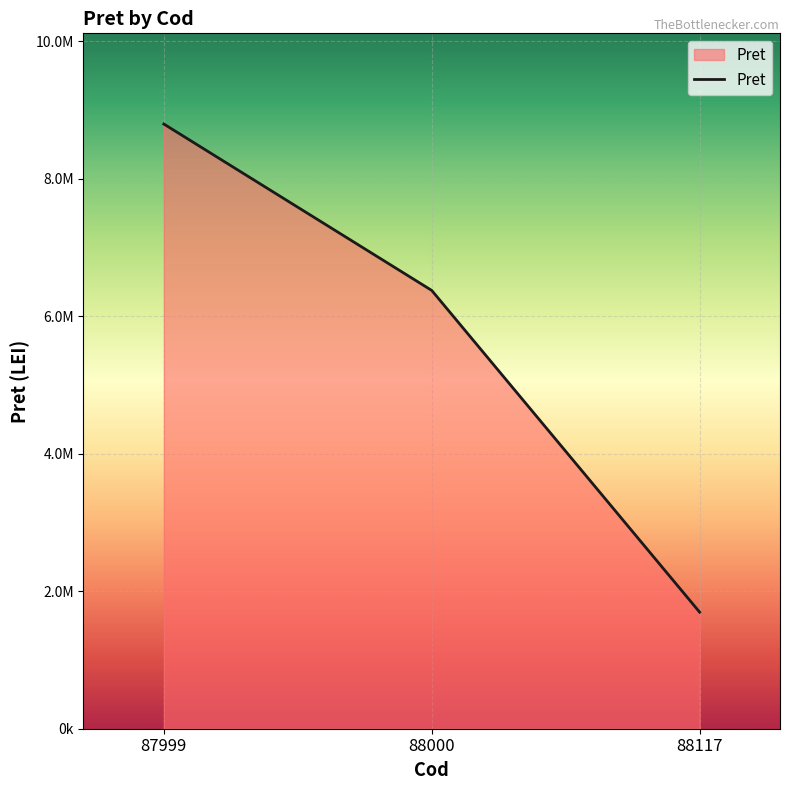

Does the chart display data point markers on the line(s)?

No